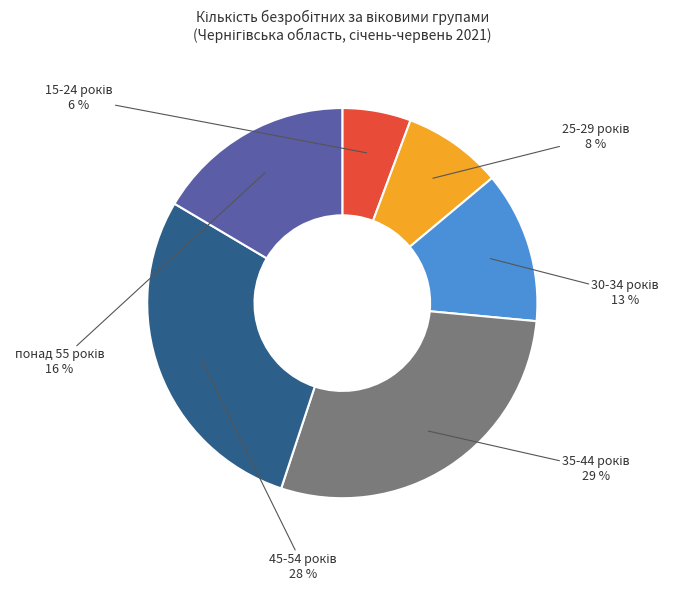

How many segments does this pie chart have?

6